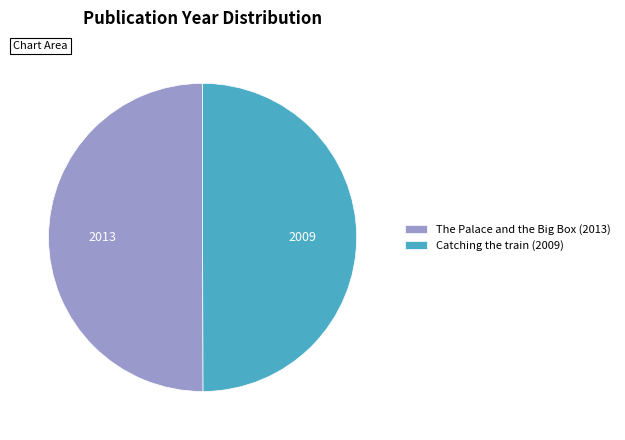

The Catching the train (2009) slice represents 57% of the pie. True or false?

False